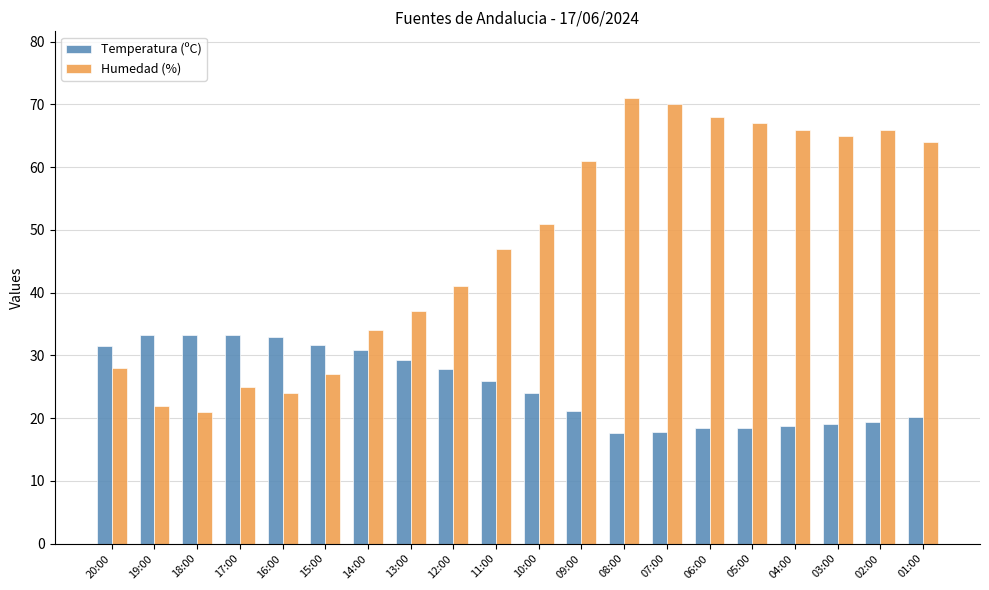

How many values in the Humedad (%) series are below 51?

10